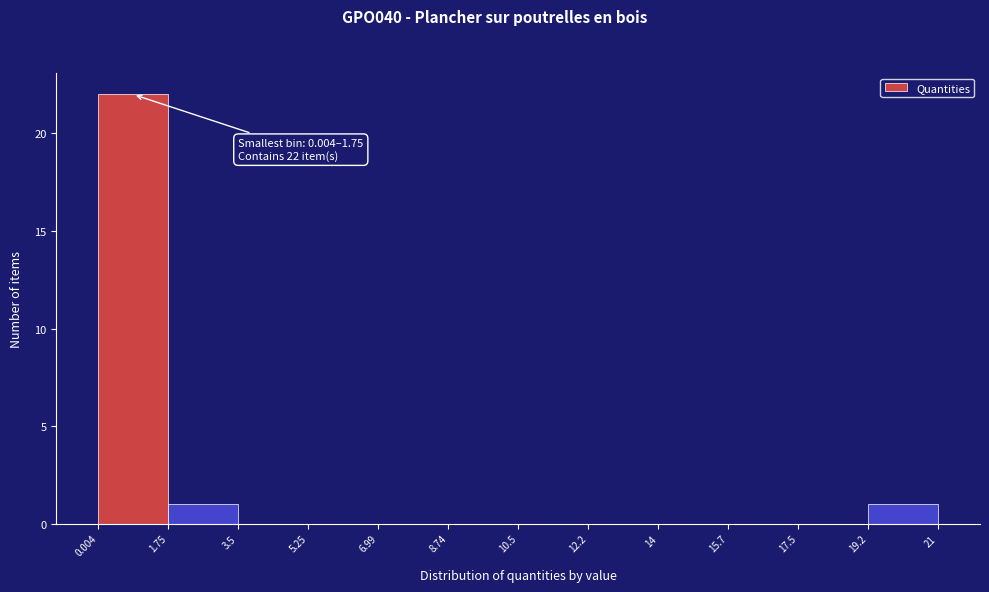

Which range on the x-axis has the tallest bar?

0.004 to 1.75